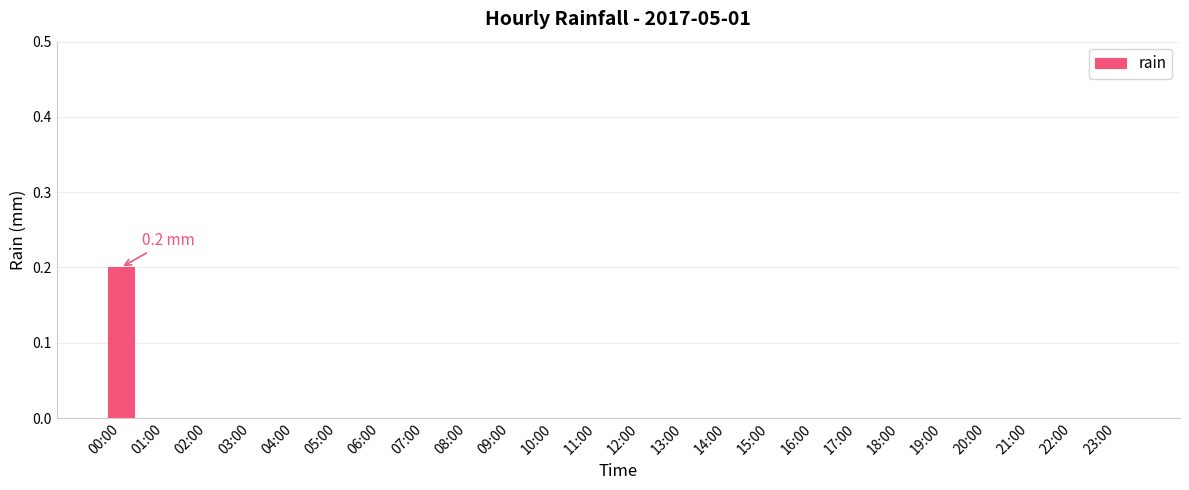

The value at 15:00 is 0.0. True or false?

True